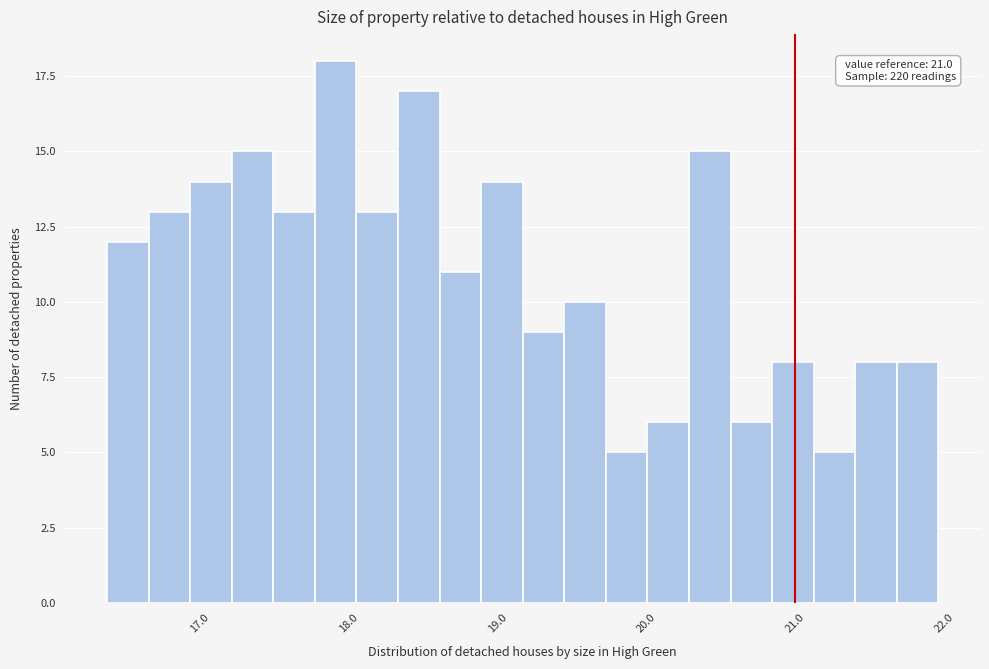

Around what value on the x-axis is the tallest bar? Give the approximate position of its centre, as read against the axis.

17.9